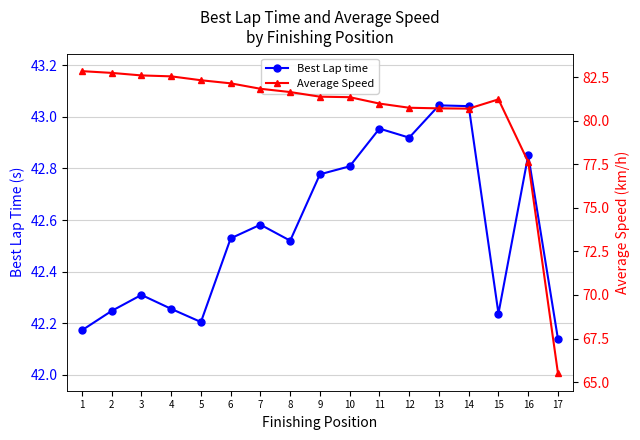

Count the number of categories in the chart.

17